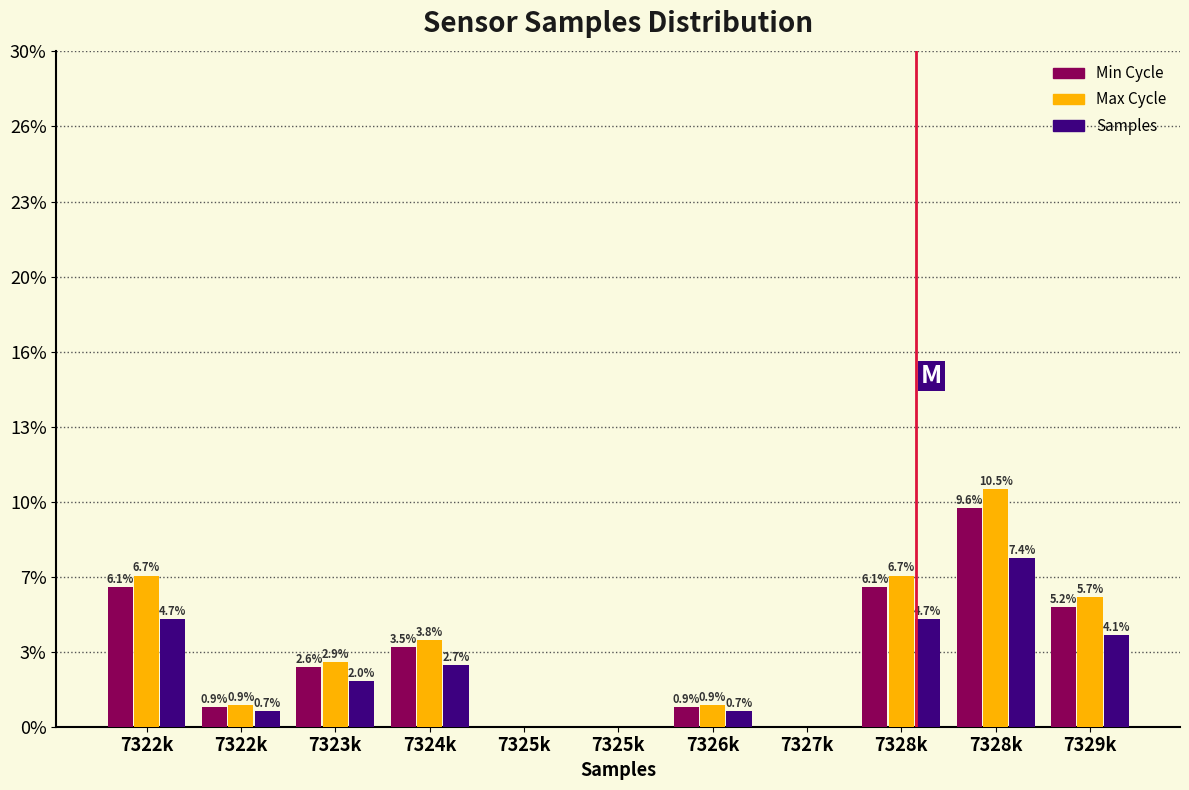

Are the bars grouped side by side (vs. stacked)?

Yes